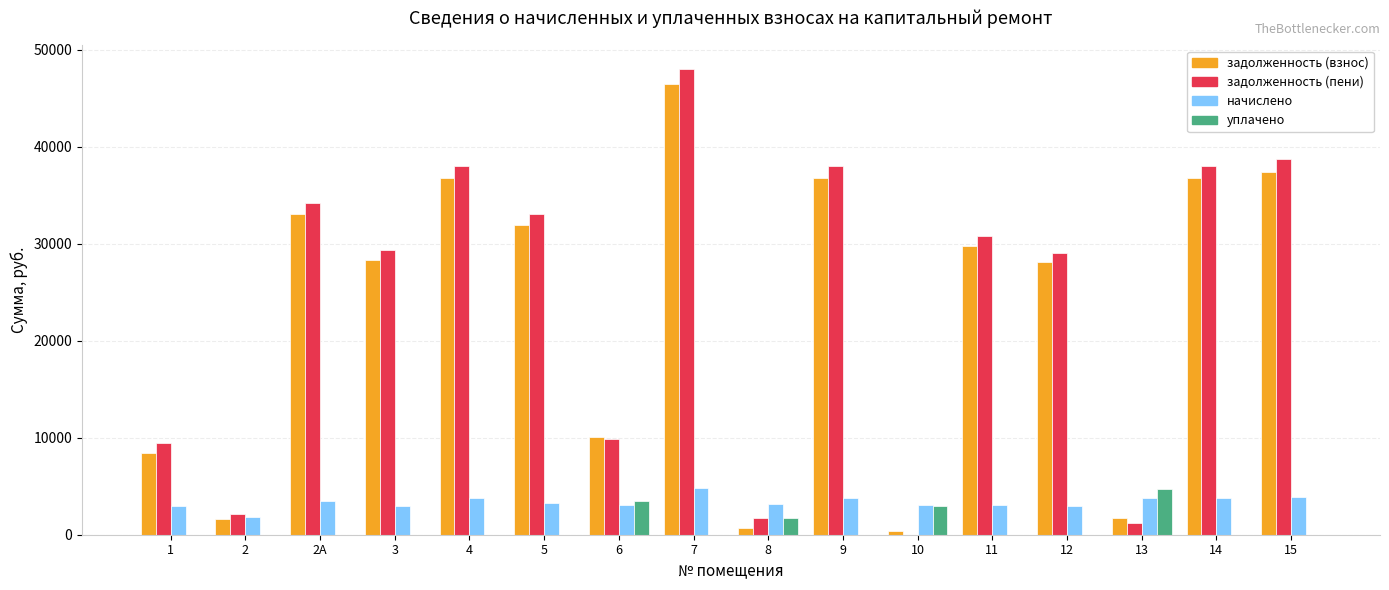

What is the total value across all series at 2А?

70680.0